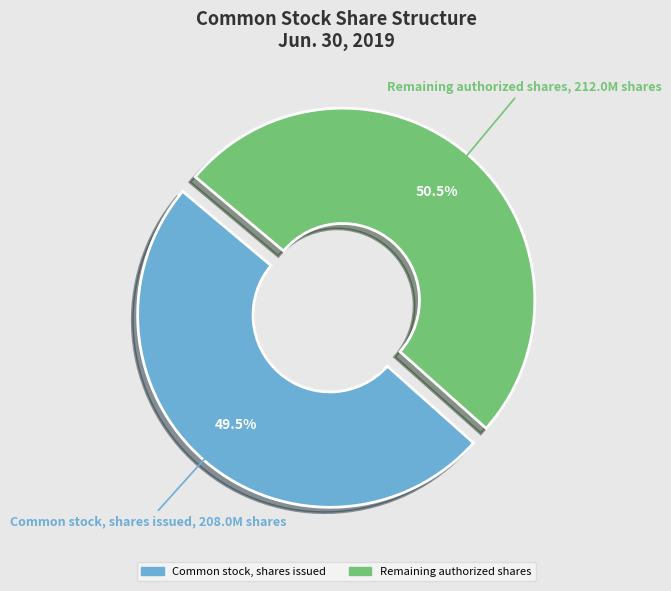

Rank the categories by value from lowest to highest.

Common stock, shares issued, Remaining authorized shares